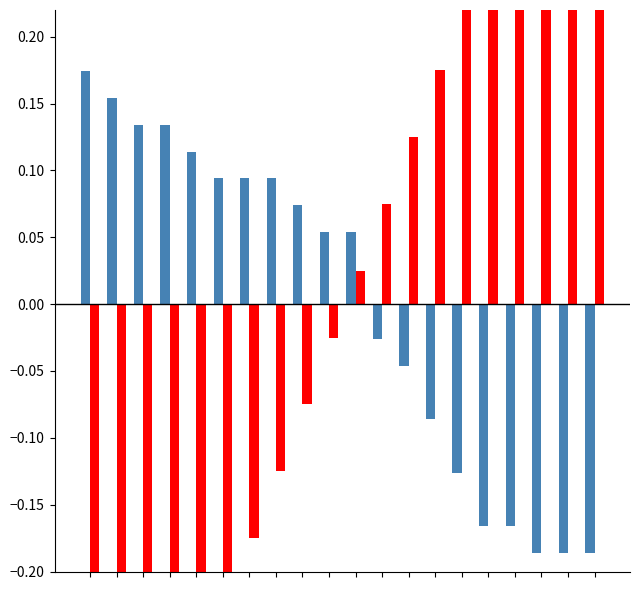

How many values in 总分偏差 are below zero?

9